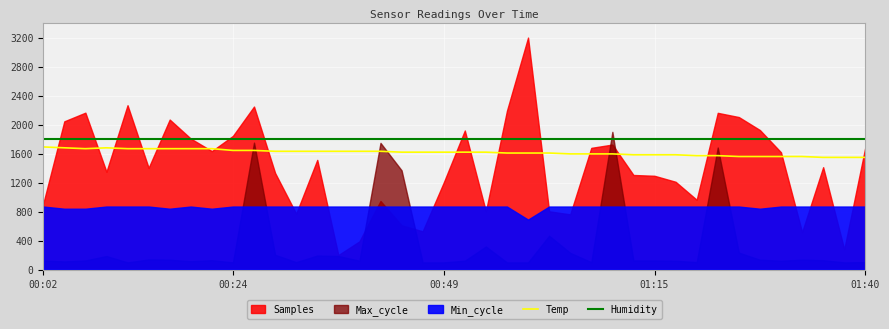

Is the value of Humidity at 15 greater than the value of Temp at 7?

Yes